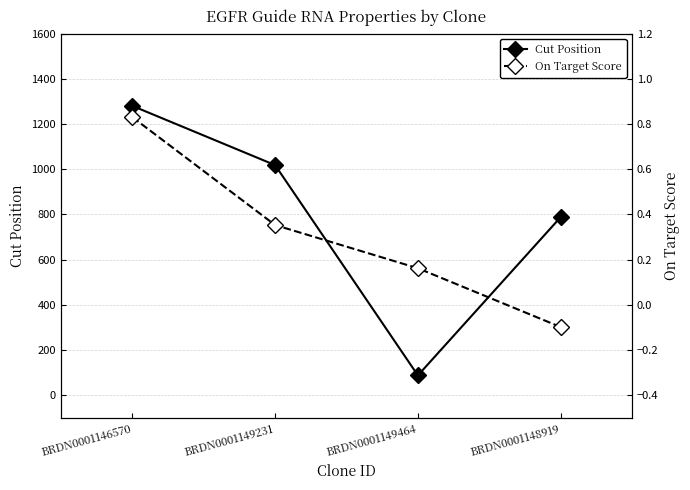

What is the greatest value displayed?

1280.0